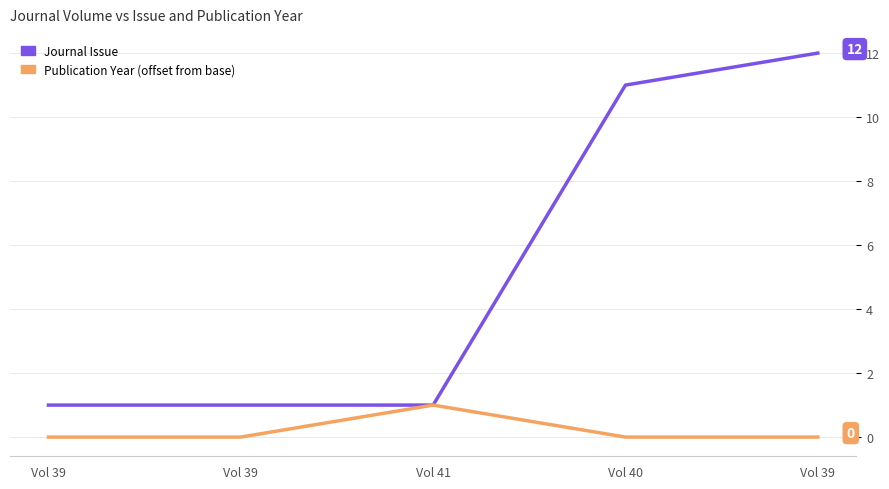

How many lines are shown in the chart?

2